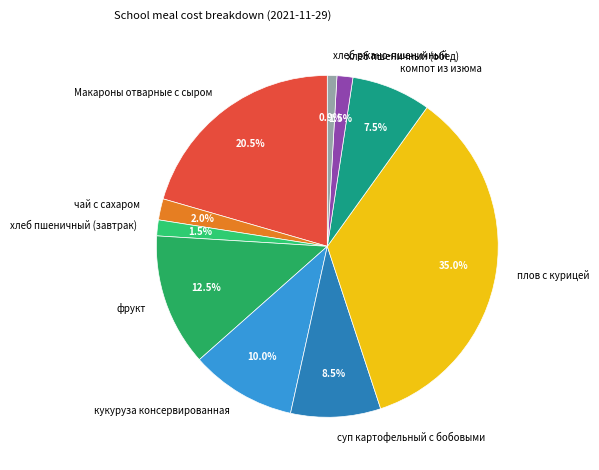

How many slices are in this pie chart?

10